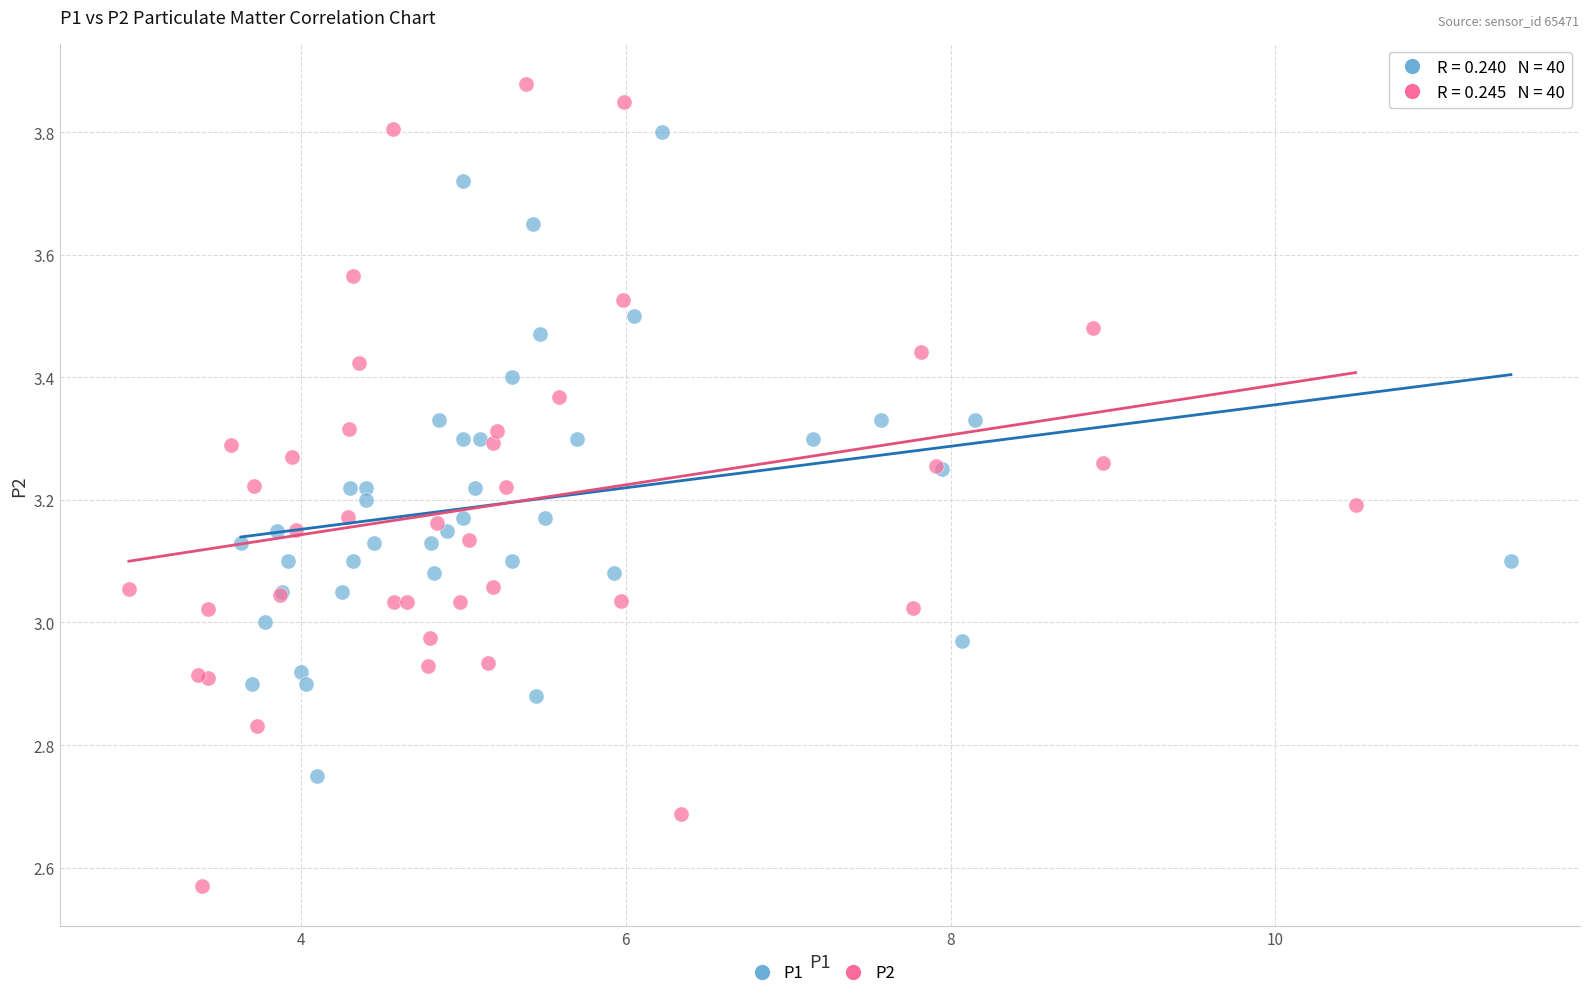

Which series has the largest Y range (max minus min)?

P2